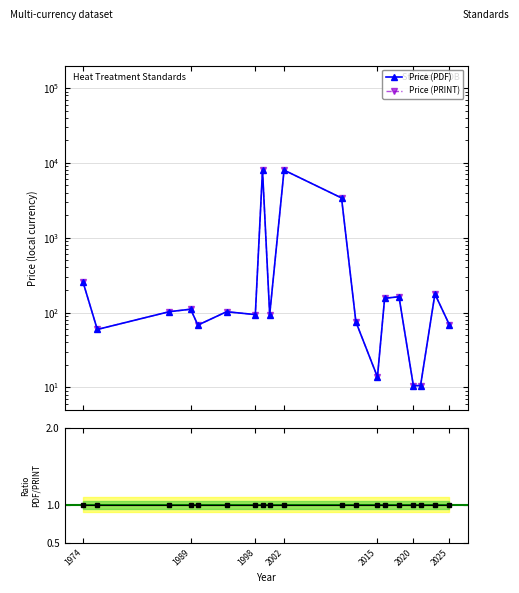

What is the minimum value for PDF / PRINT?

1.0